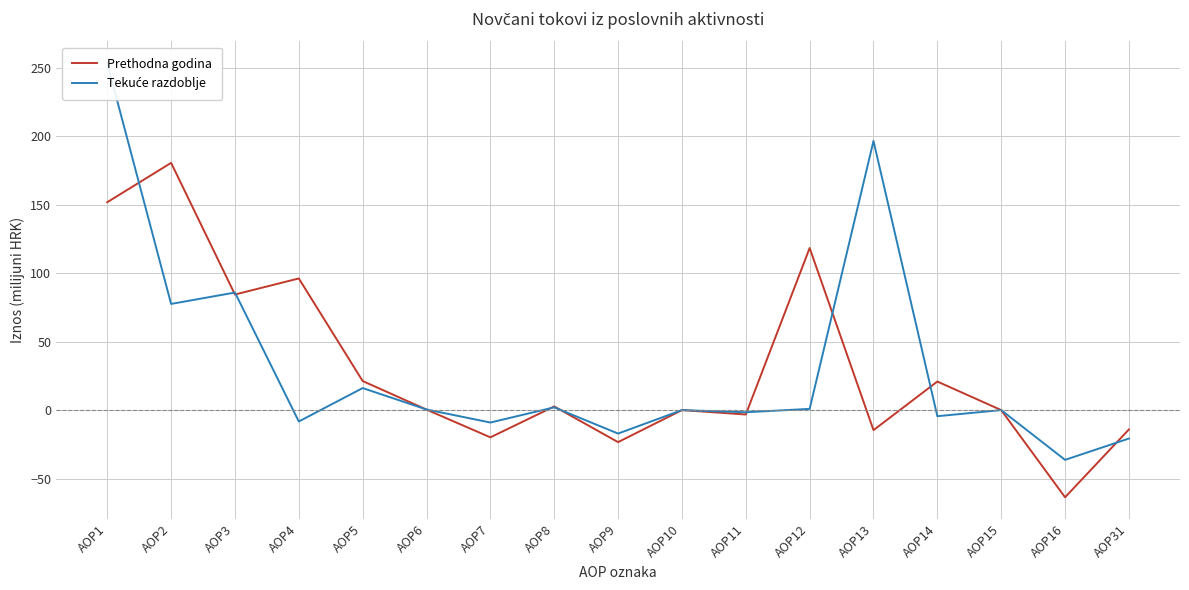

Reading right to left, extract all data points from this chart.

Prethodna godina: AOP31=-14.1	AOP16=-63.7	AOP15=0.0	AOP14=20.9	AOP13=-14.6	AOP12=118.4	AOP11=-3.2	AOP10=0.0	AOP9=-23.4	AOP8=2.7	AOP7=-19.9	AOP6=0.4	AOP5=21.2	AOP4=96.2	AOP3=84.4	AOP2=180.6	AOP1=151.8
Tekuće razdoblje: AOP31=-20.8	AOP16=-36.3	AOP15=0.0	AOP14=-4.5	AOP13=196.6	AOP12=0.9	AOP11=-1.6	AOP10=0.0	AOP9=-17.1	AOP8=2.0	AOP7=-9.1	AOP6=0.5	AOP5=16.1	AOP4=-8.3	AOP3=85.9	AOP2=77.5	AOP1=253.4